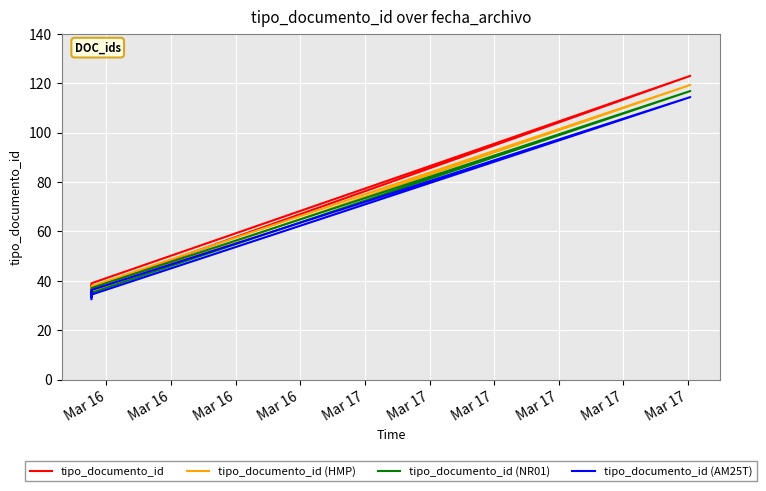

The value of tipo_documento_id at Mar 16 is 52.0. True or false?

False